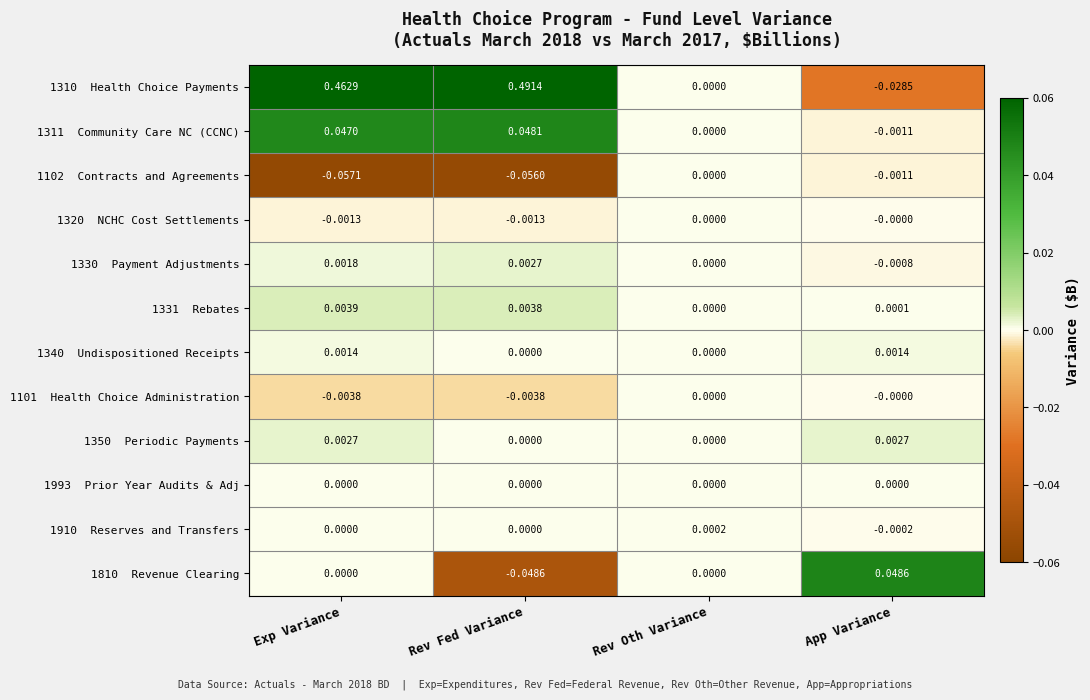

Count the number of categories in the chart.

4